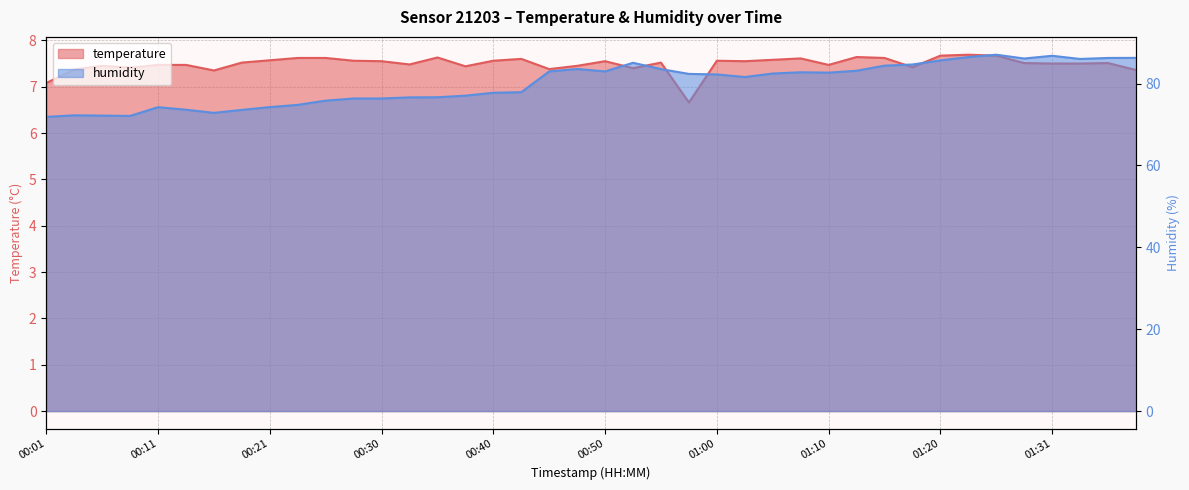

Rank the series by their average value, from lowest to highest.

temperature, humidity